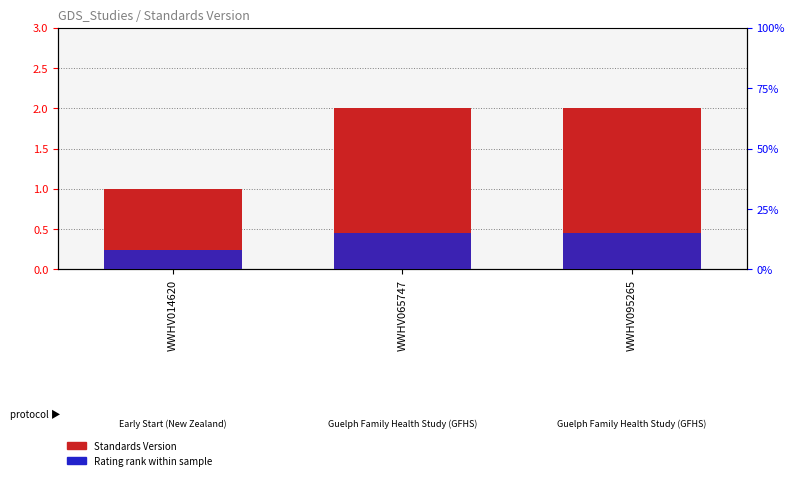

Are the bars grouped side by side (vs. stacked)?

Yes